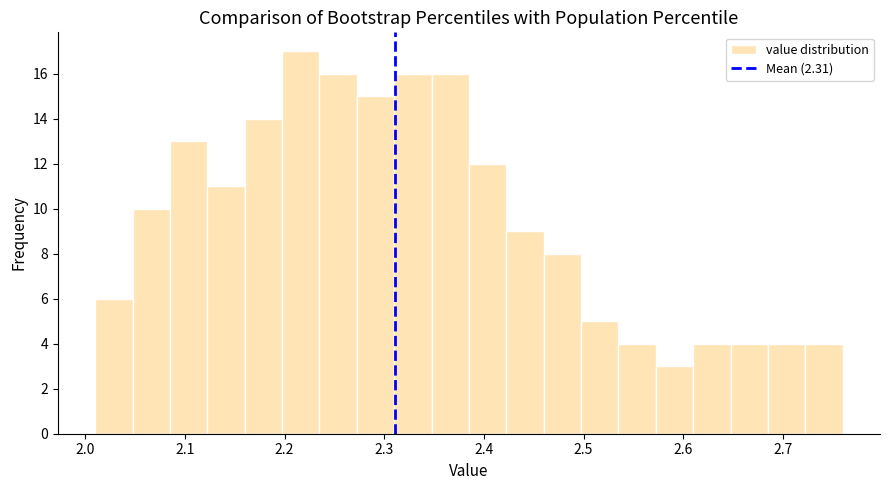

Read against the x-axis, roughly where is the centre of the tallest bar?

2.22